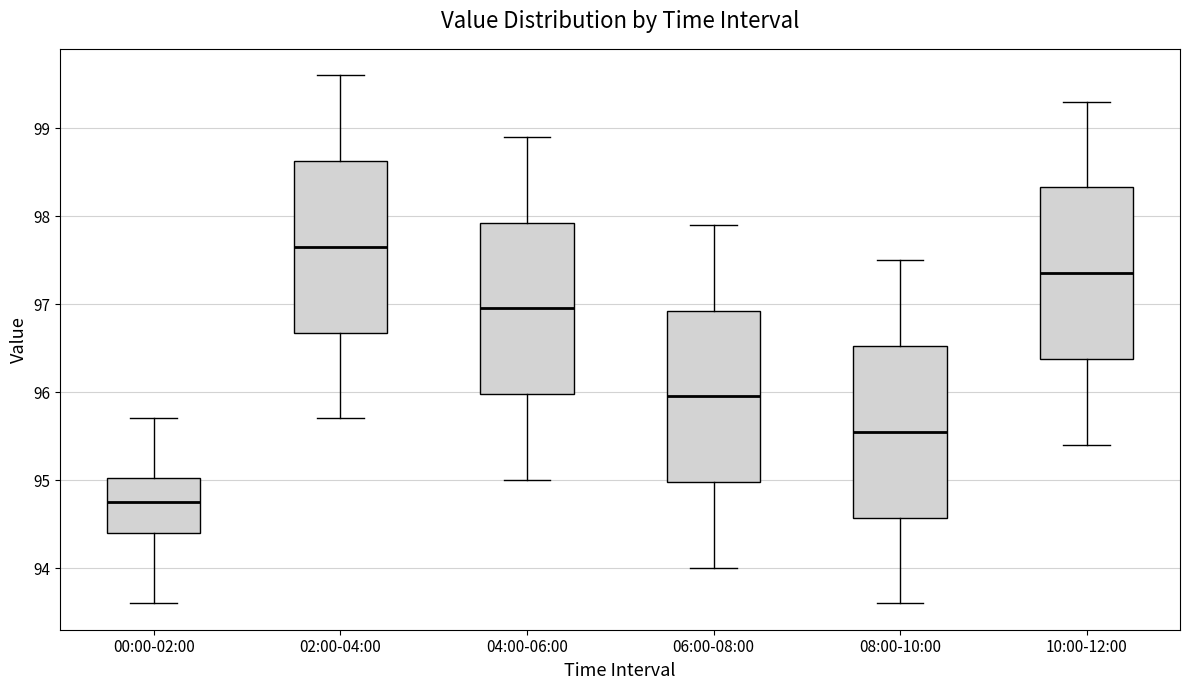

Where does the lower whisker of the box for 10:00-12:00 end on the y-axis? The values are not printed on the chart, so give them approximately, as read against the axis.

95.4